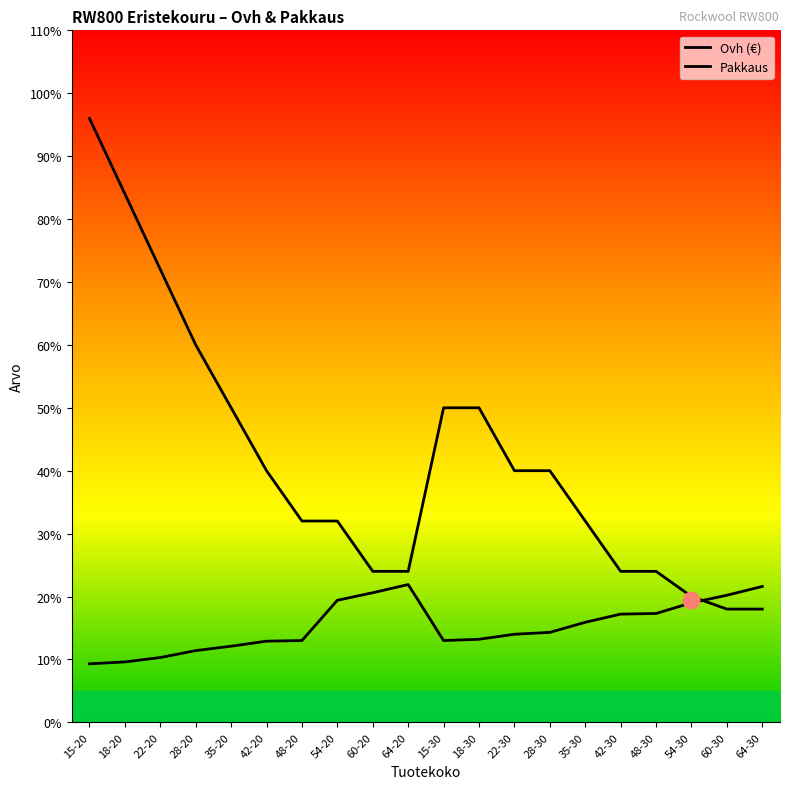

True or false: Ovh (€) has more than 0 interior local peaks.

True